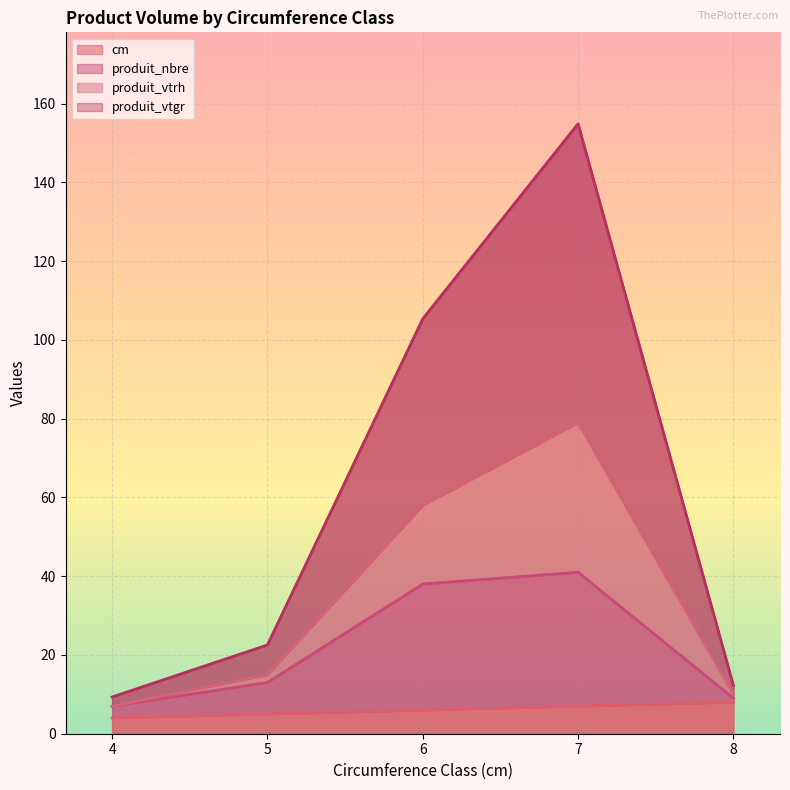

The value of cm at 5 is 5. True or false?

True